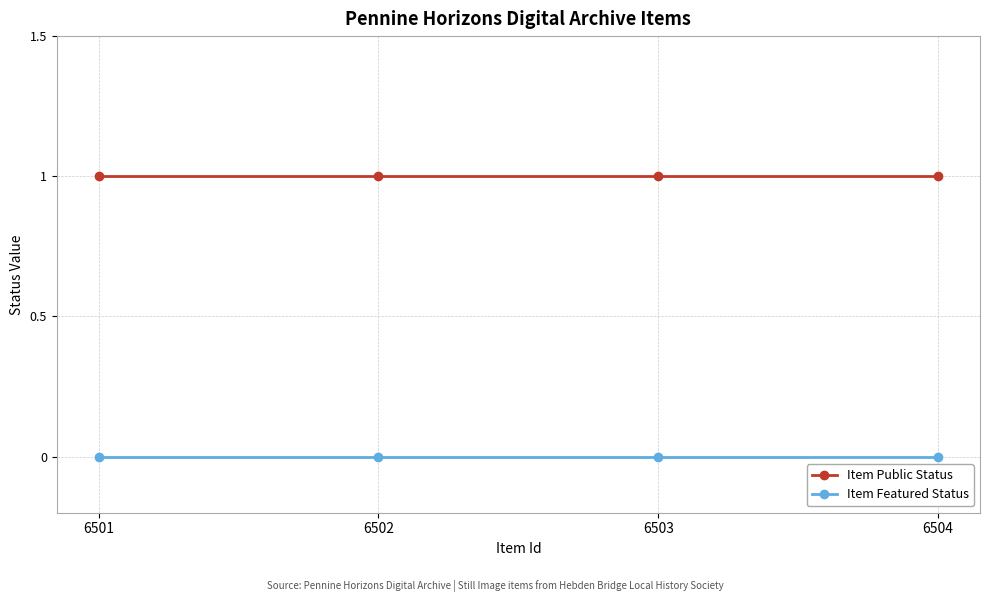

What is the value of the Item Public Status point at the 2nd from the left?

1